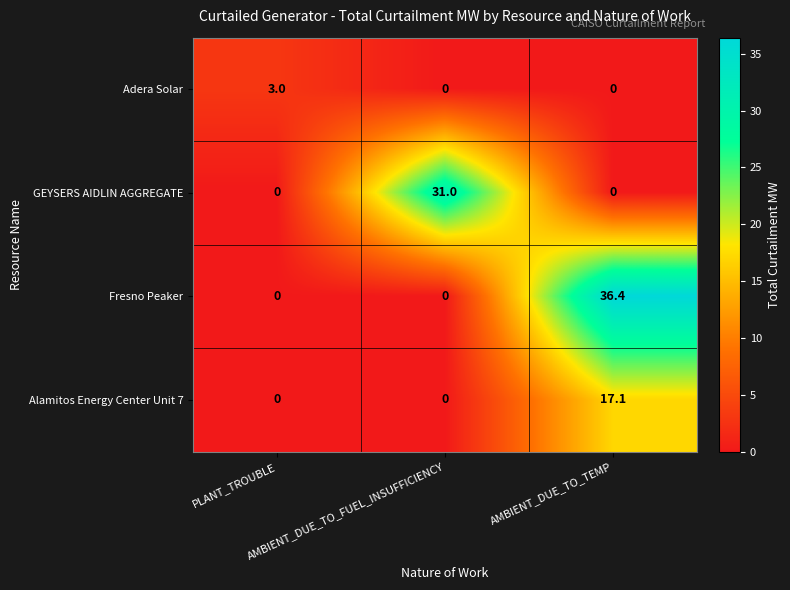

What is the spread (max minus min) of values at AMBIENT_DUE_TO_FUEL_INSUFFICIENCY?

31.0